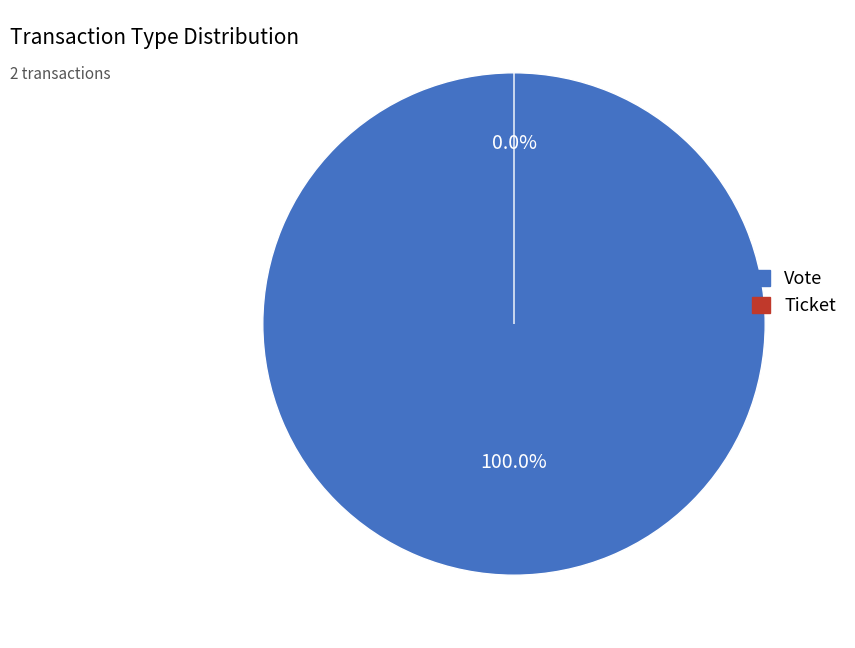

Is the sum of Ticket and Vote greater than half?

Yes